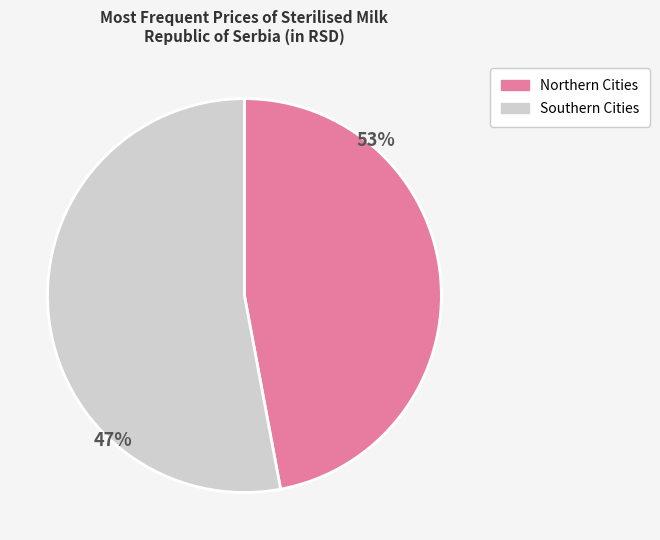

Is there any slice that represents more than half of the pie?

Yes